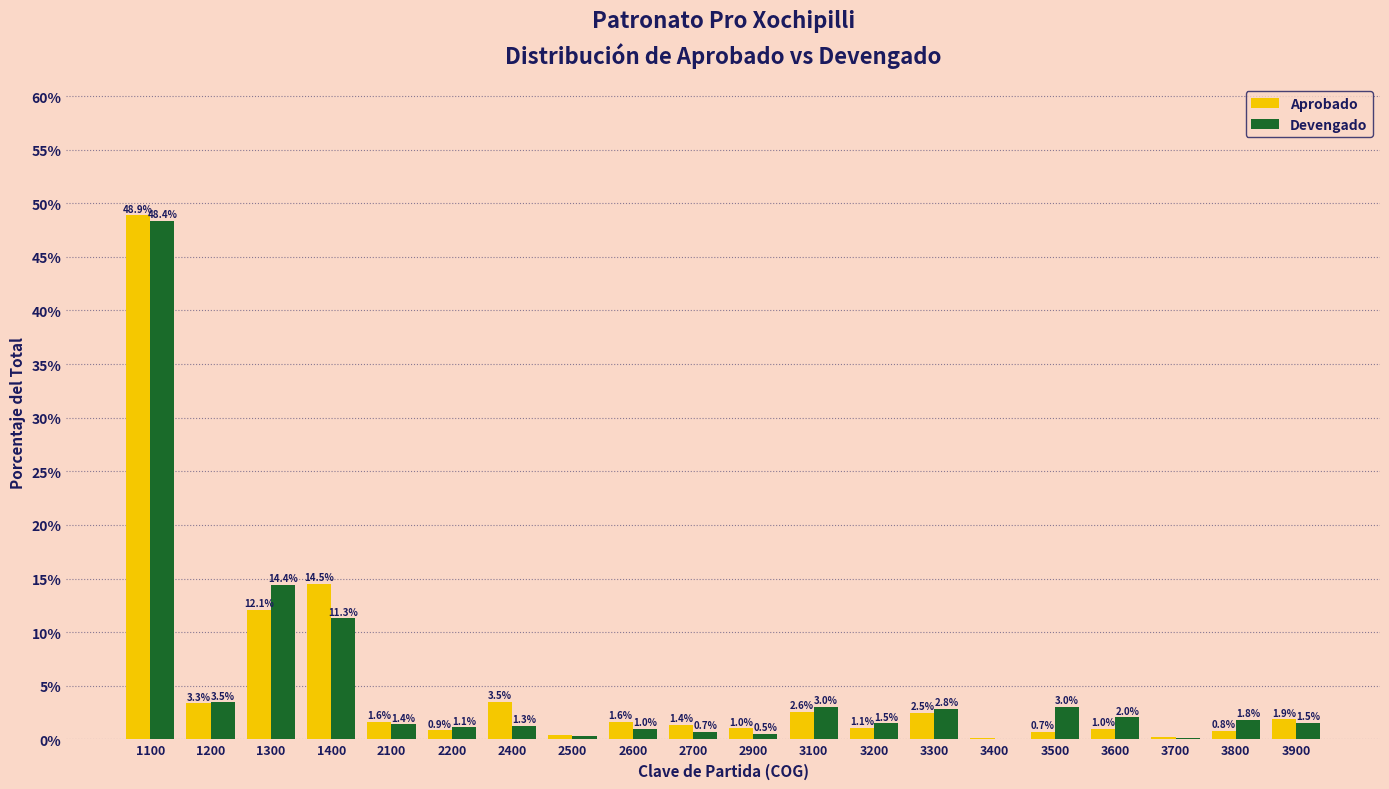

Where is Devengado nearest to the value 24?

1300